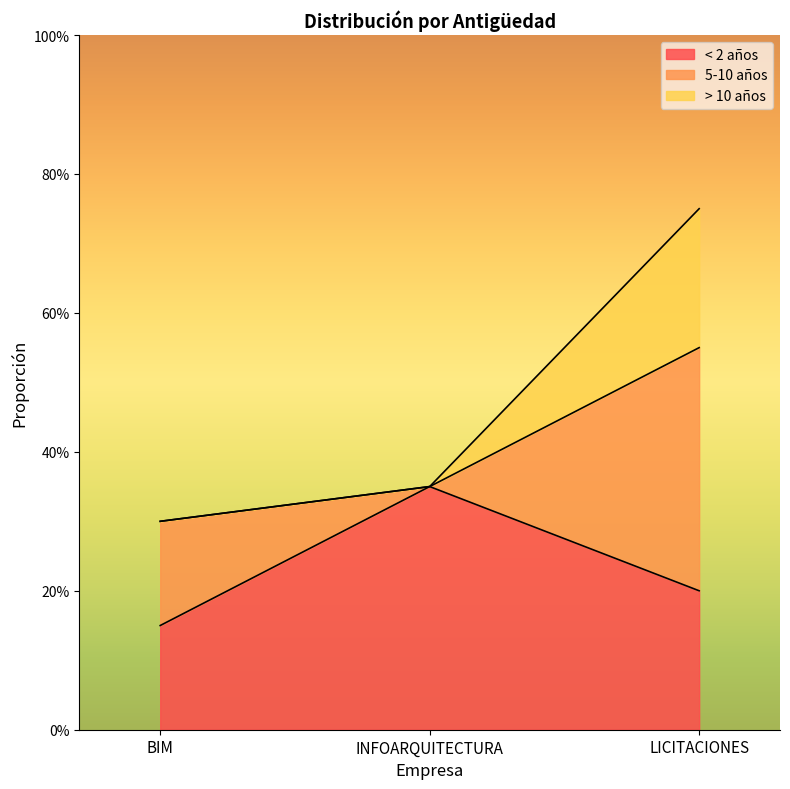

Between BIM and INFOARQUITECTURA, which series saw the biggest shift?

< 2 años